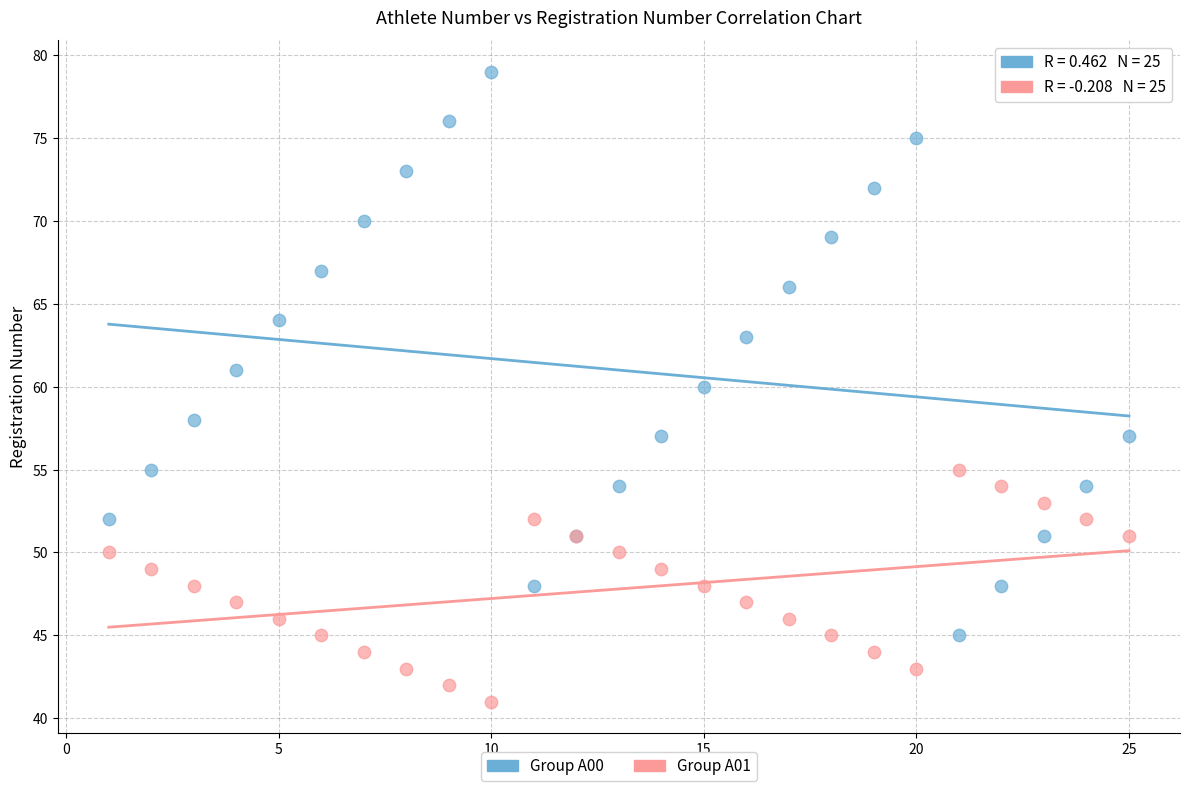

Which series has the largest Y range (max minus min)?

Group A00